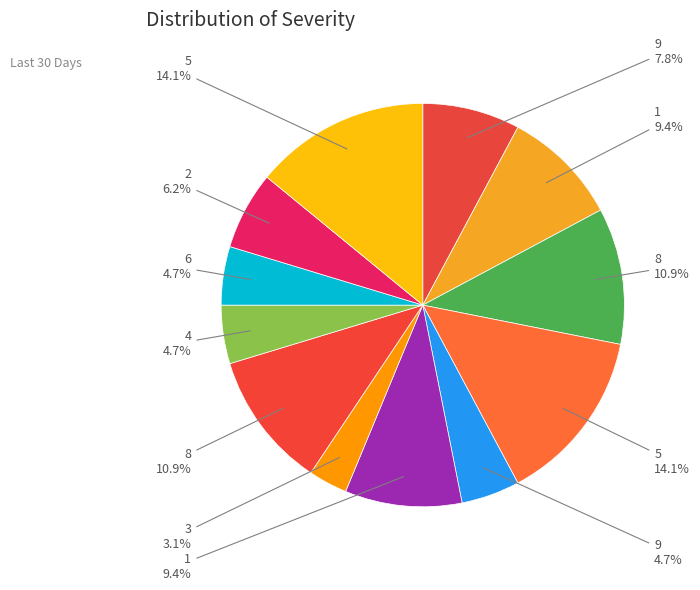

How many slices are in this pie chart?

12